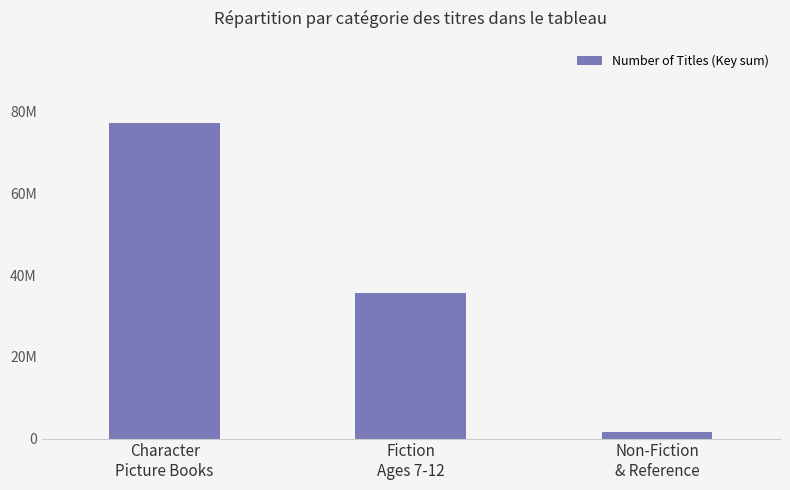

Are the bars horizontal?

No